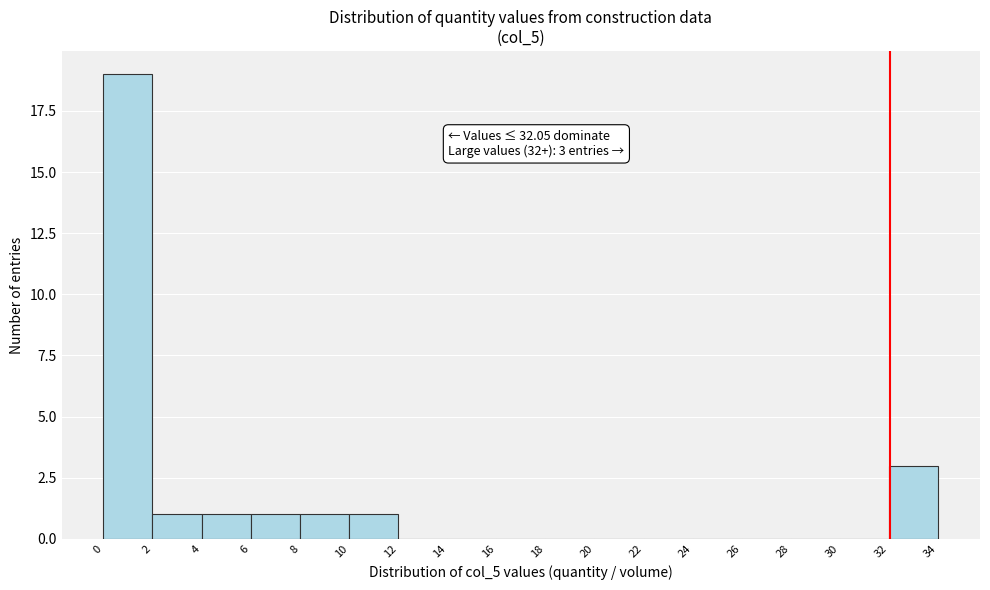

Over which range of the x-axis is the bar tallest?

0 to 2